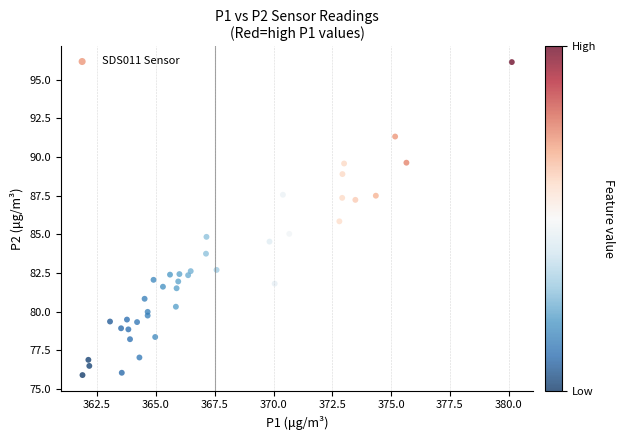

What is the range of Y values (max minus min)?

20.3